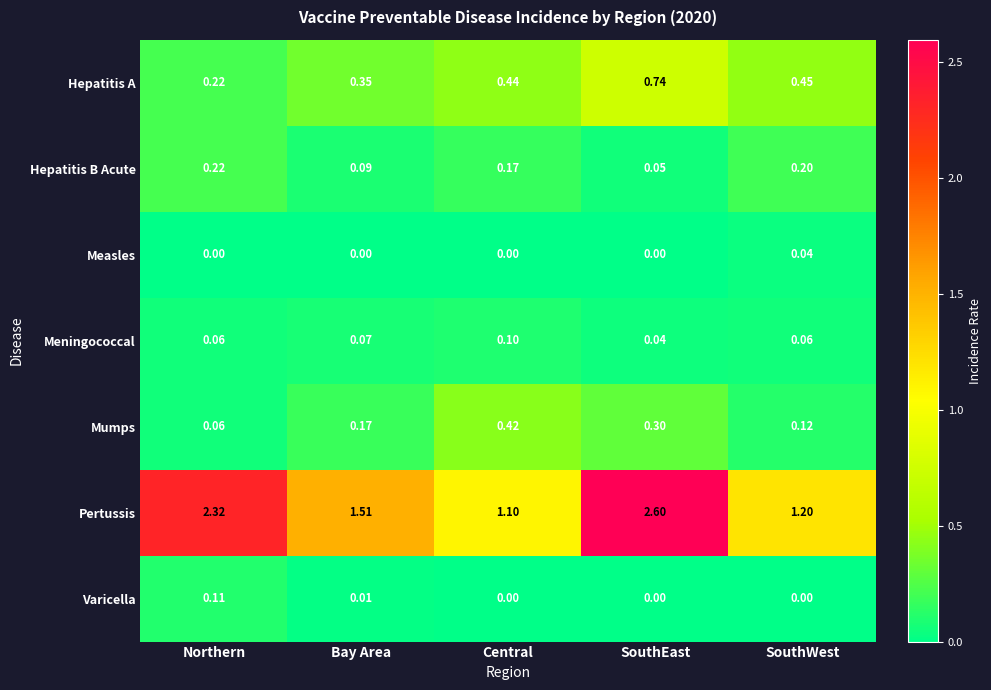

Where is Pertussis nearest to the value 1?

Central